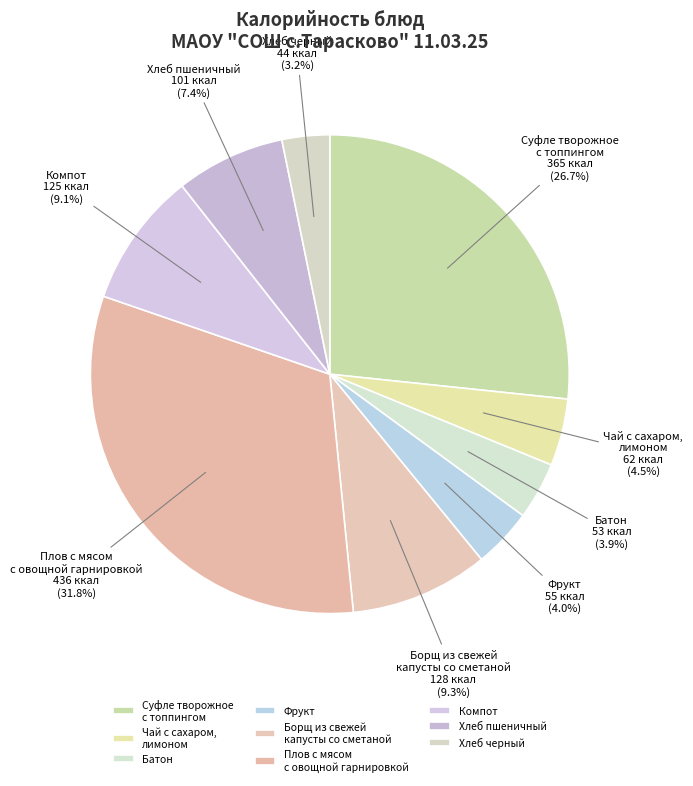

Does any single category account for the majority?

No